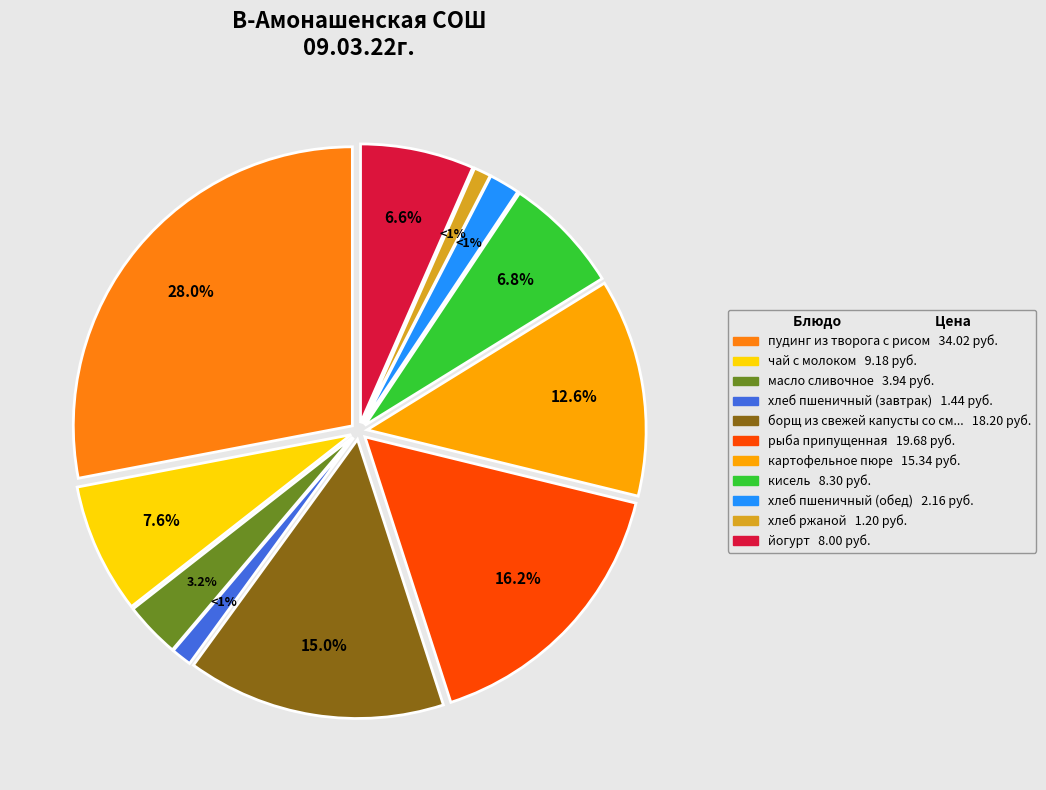

Rank the categories by value from lowest to highest.

хлеб ржаной, хлеб пшеничный (завтрак), хлеб пшеничный (обед), масло сливочное, йогурт, кисель, чай с молоком, картофельное пюре, борщ из свежей капусты со сметаной, рыба припущенная, пудинг из творога с рисом